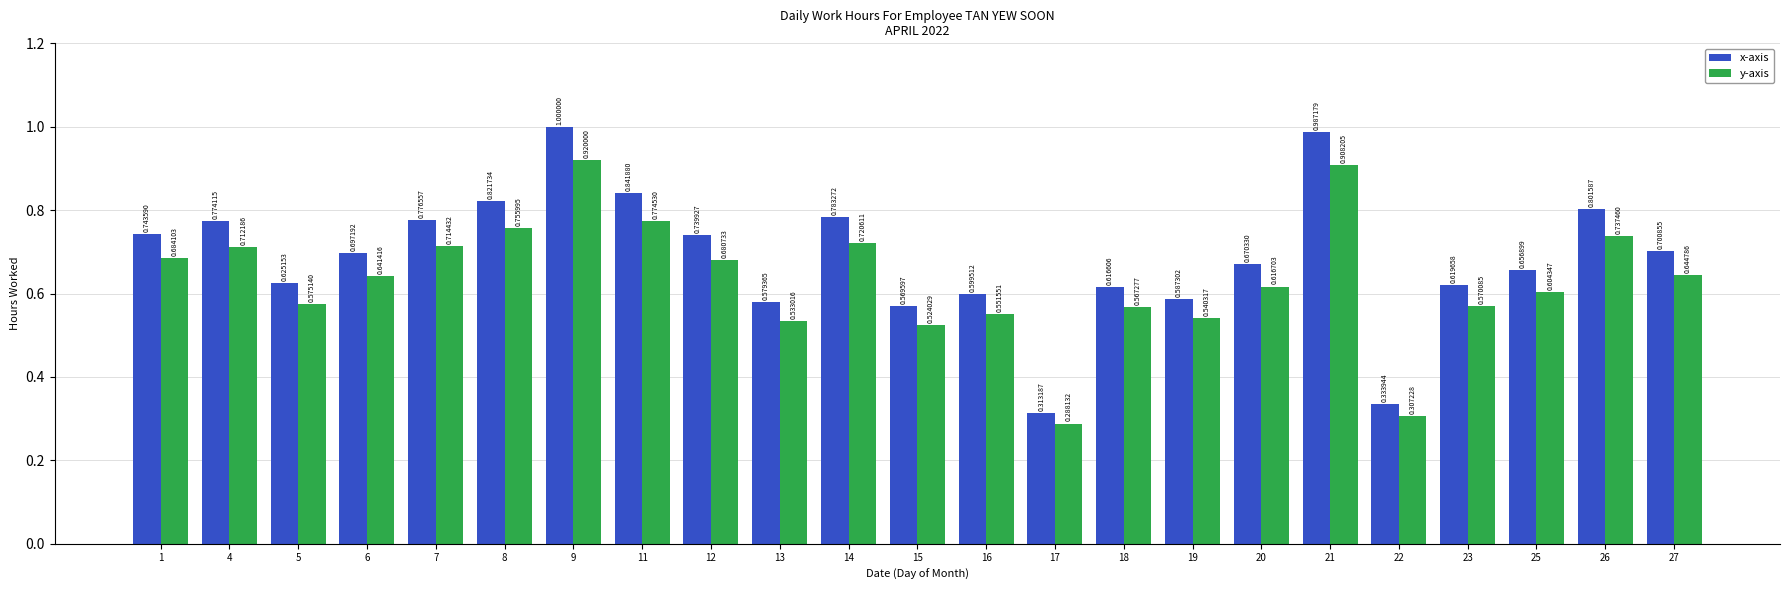

At how many categories does at least one series exceed 0?

23